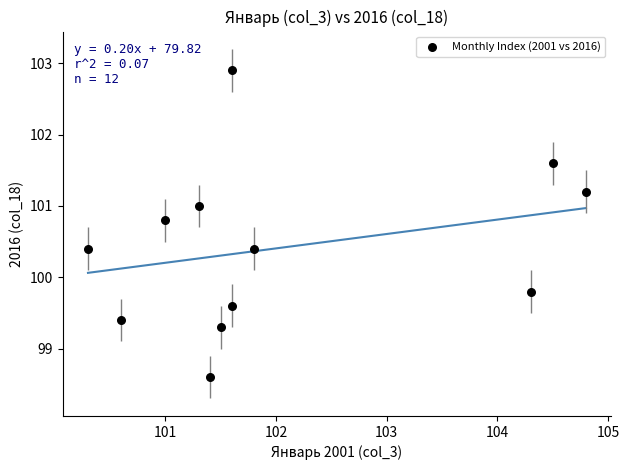

What Y value in the scatter plot is closest to 100?

99.8